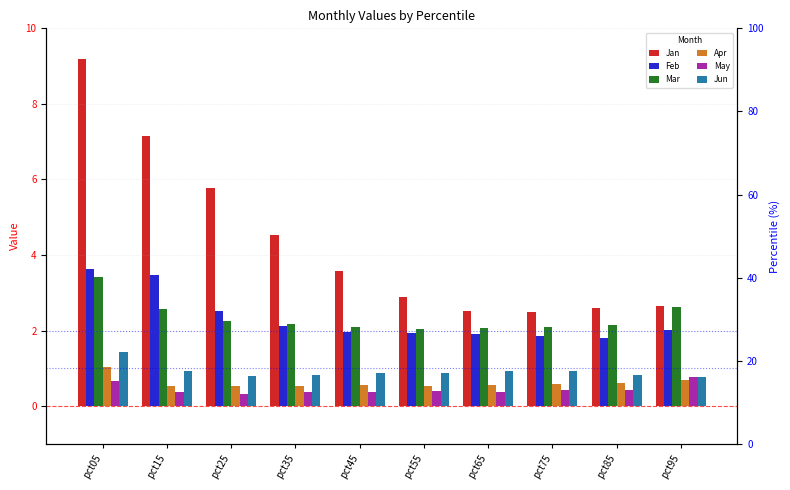

What is the minimum value shown in the chart?

0.3